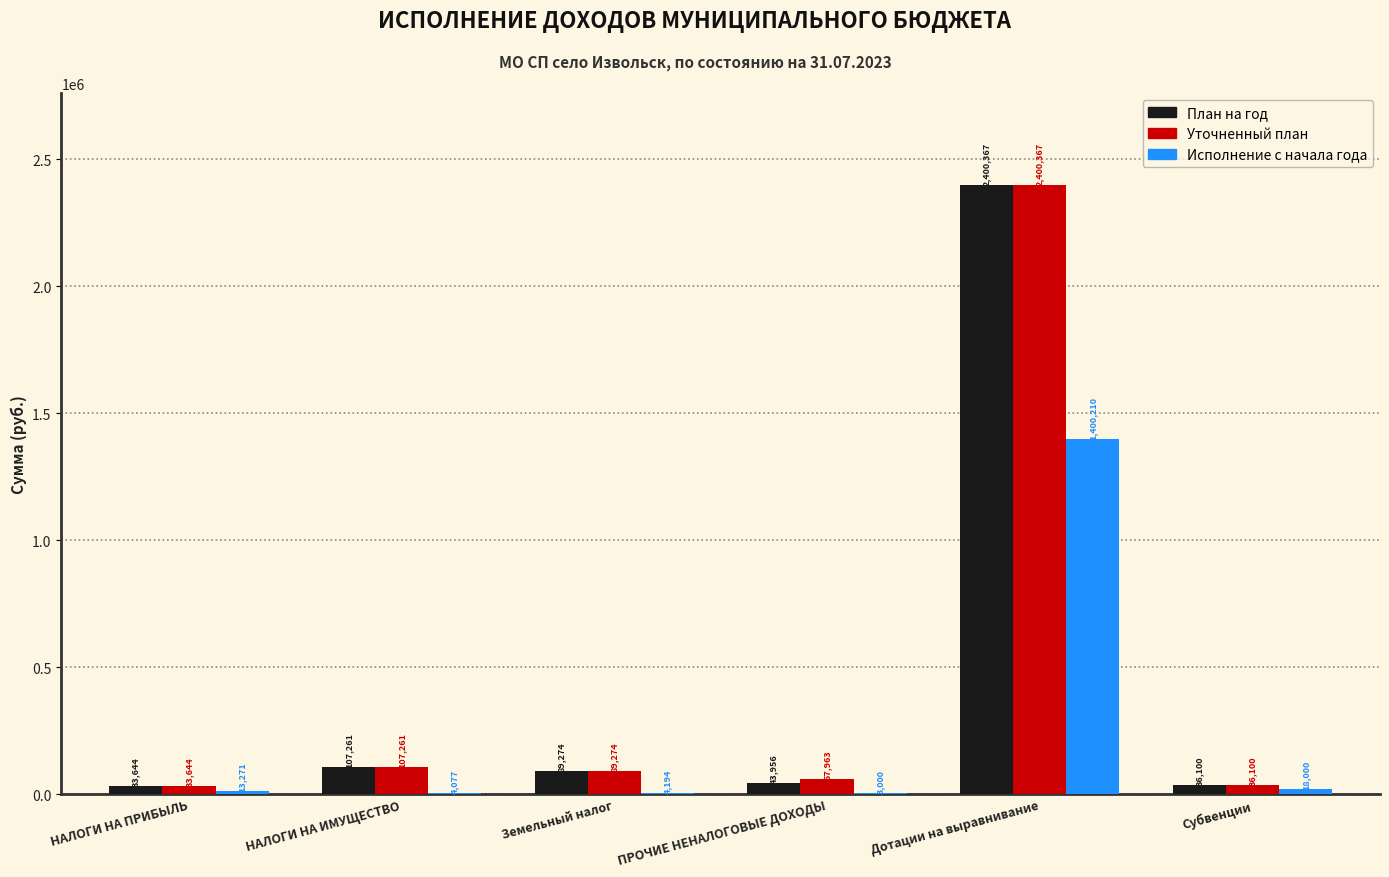

The Исполнение с начала года series shows 3000.0 at ПРОЧИЕ НЕНАЛОГОВЫЕ ДОХОДЫ. True or false?

True